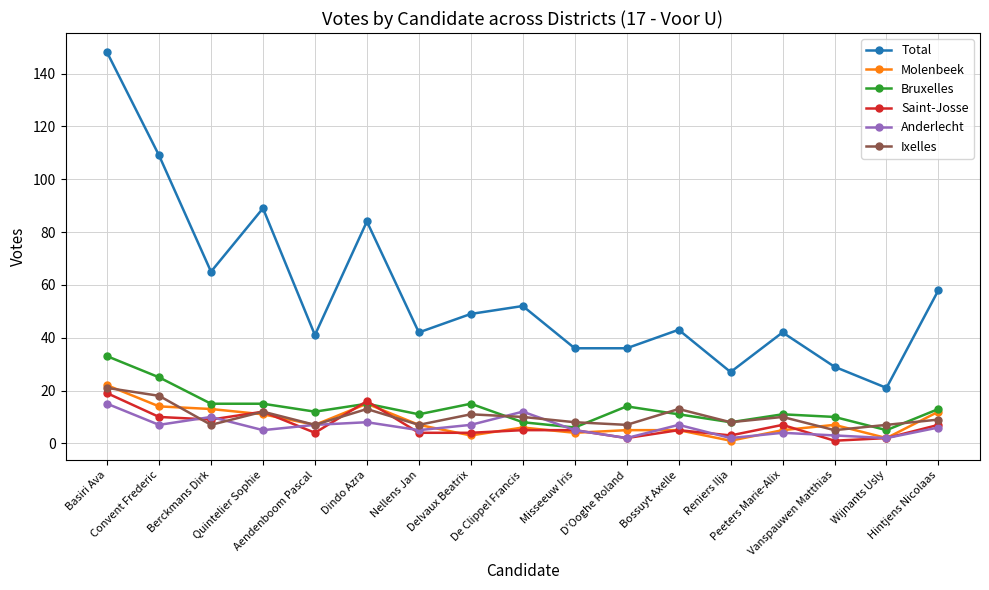

Reading right to left, extract all data points from this chart.

Total: 58	21	29	42	27	43	36	36	52	49	42	84	41	89	65	109	148
Molenbeek: 12	2	7	5	1	5	5	4	6	3	7	15	7	11	13	14	22
Bruxelles: 13	5	10	11	8	11	14	6	8	15	11	15	12	15	15	25	33
Saint-Josse: 7	2	1	7	3	5	2	5	5	4	4	16	4	12	9	10	19
Anderlecht: 6	2	3	4	2	7	2	5	12	7	5	8	7	5	10	7	15
Ixelles: 9	7	5	10	8	13	7	8	10	11	7	13	7	12	7	18	21